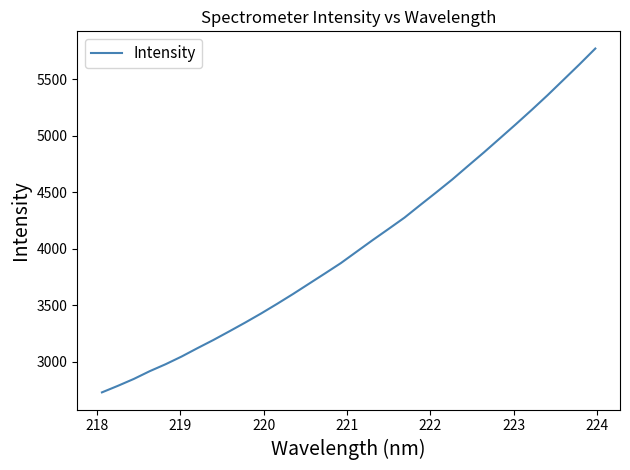

What is the difference between the maximum and minimum values?

3038.4